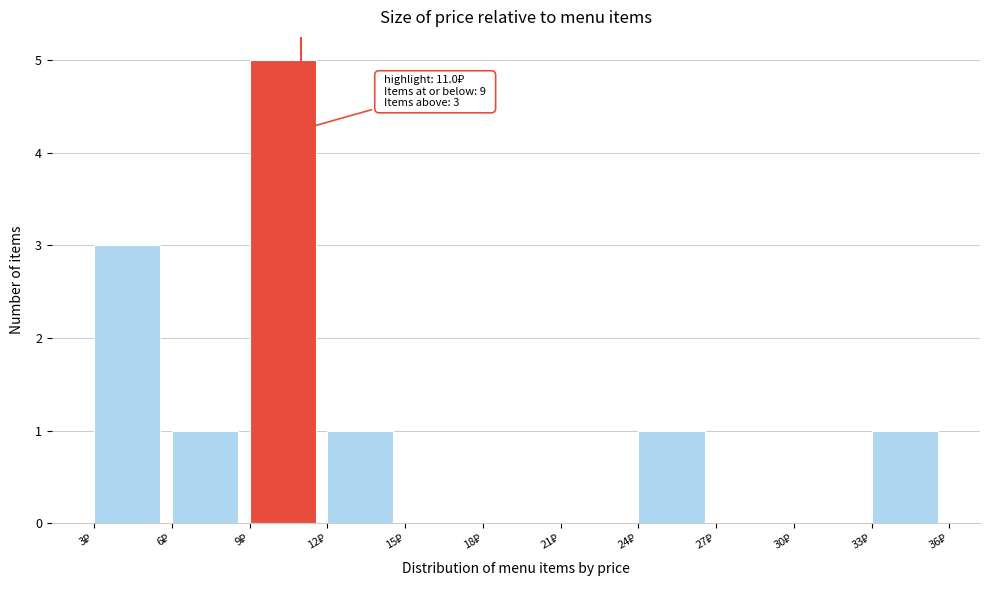

Over which range of the x-axis is the bar tallest?

9 to 12